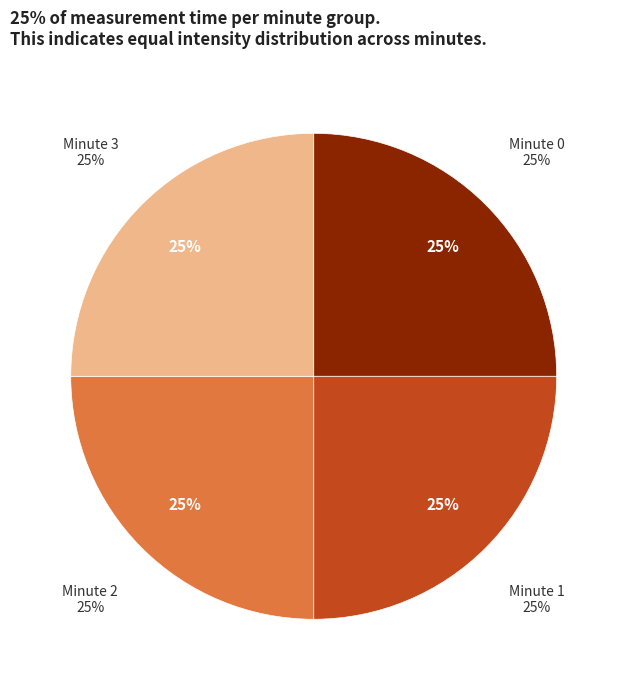

How many slices are in this pie chart?

4